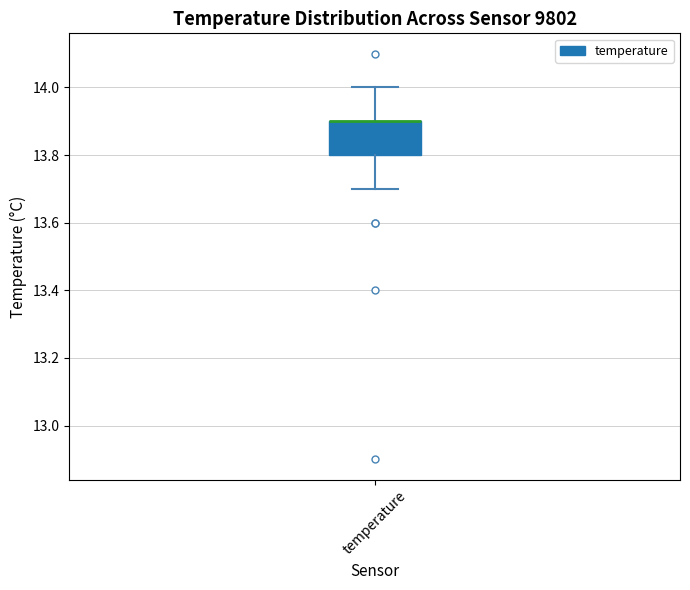

Transcribe this box plot: give where the median line is, the range the box spans, and where the two whiskers end, as read against the y-axis. The values are not printed on the chart, so give them approximately, as read against the axis.

median 13.9 (drawn on the box's upper edge), box 13.8 to 13.9, whiskers 13.7 to 14.0